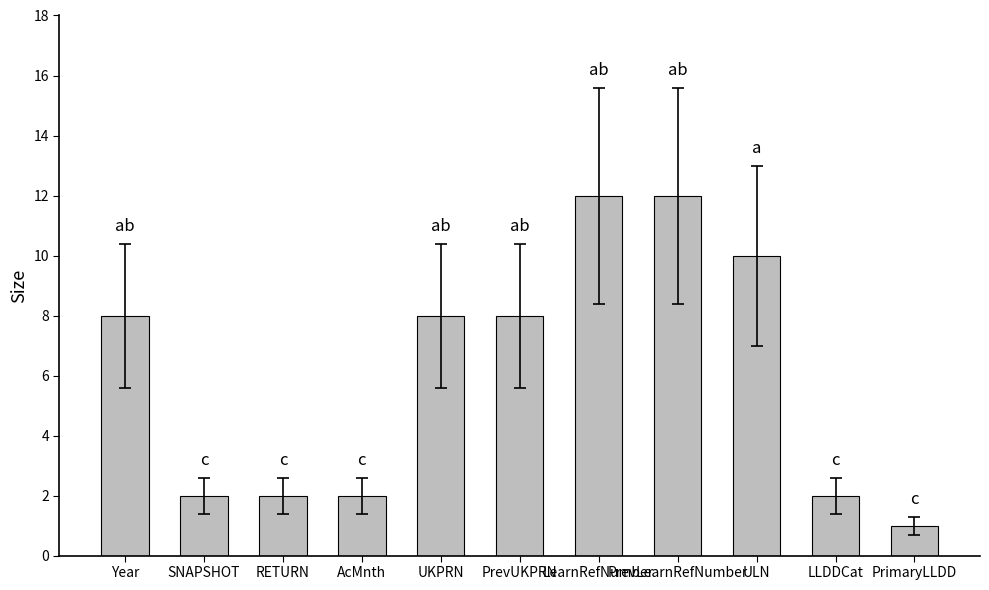

The value at PrevUKPRN is 2. True or false?

False